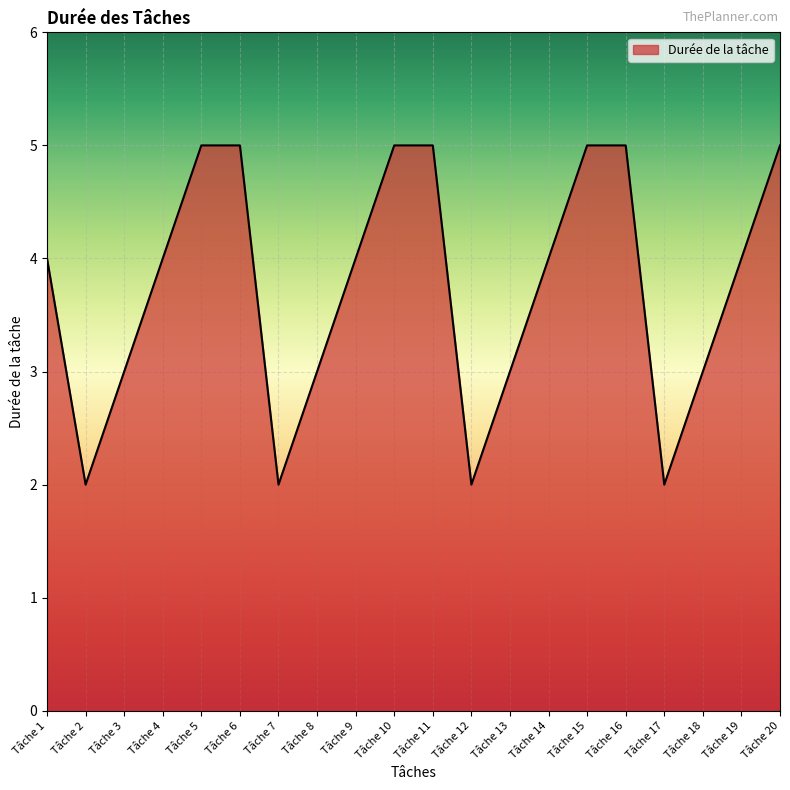

What is the maximum value shown in the chart?

5